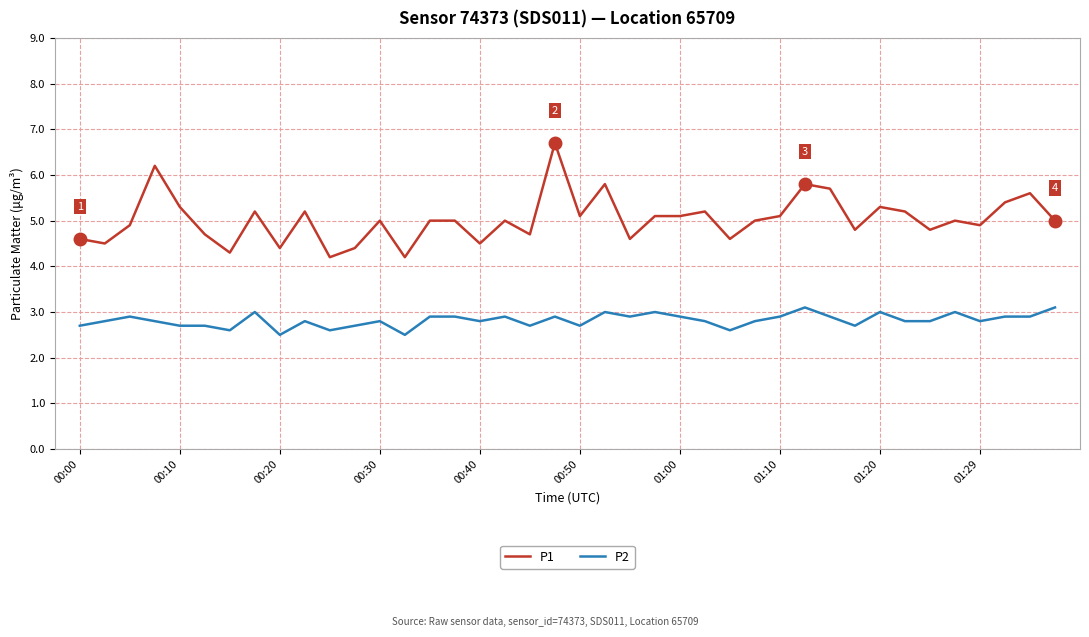

List the series in order of their peak value, highest first.

P1, P2